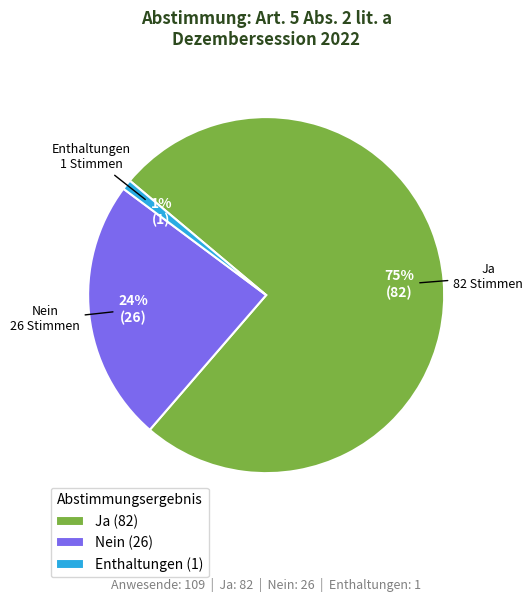

Is it true that Nein is 30% of the pie?

False